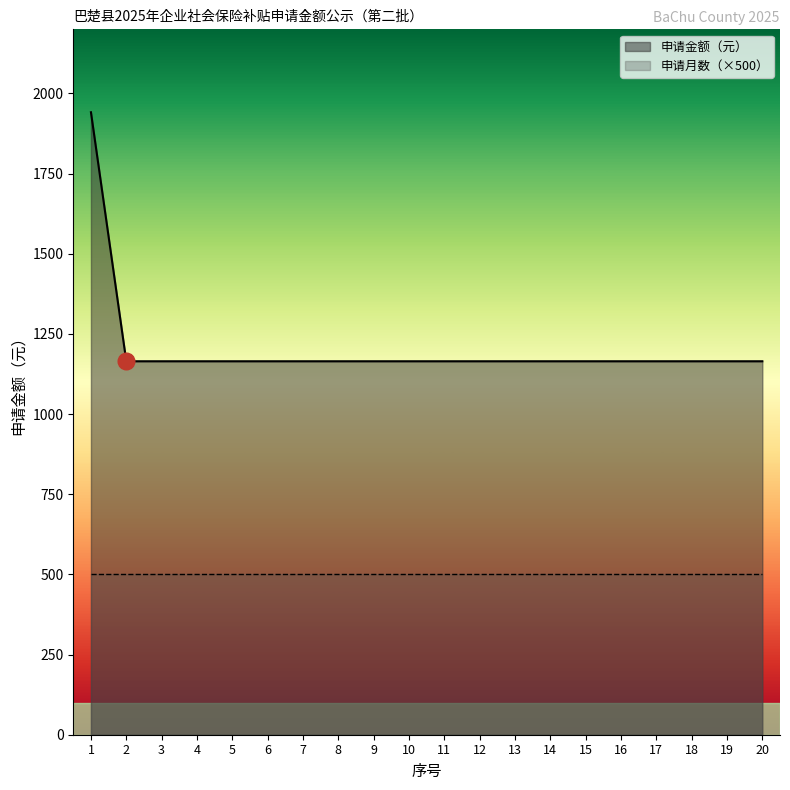

Reading left to right, transcribe all the data shown in this chart.

1=1941.4	2=1164.8	3=1164.8	4=1164.8	5=1164.8	6=1164.8	7=1164.8	8=1164.8	9=1164.8	10=1164.8	11=1164.8	12=1164.8	13=1164.8	14=1164.8	15=1164.8	16=1164.8	17=1164.8	18=1164.8	19=1164.8	20=1164.8